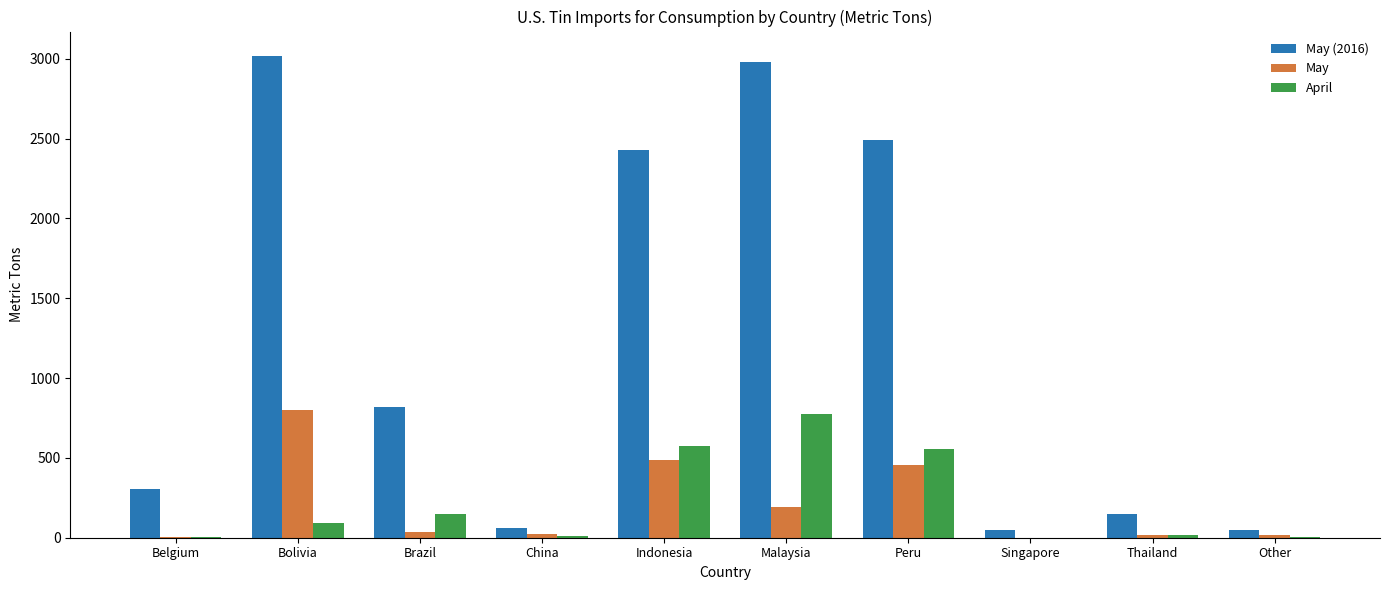

Is the value of May at Malaysia greater than the value of May (2016) at Peru?

No